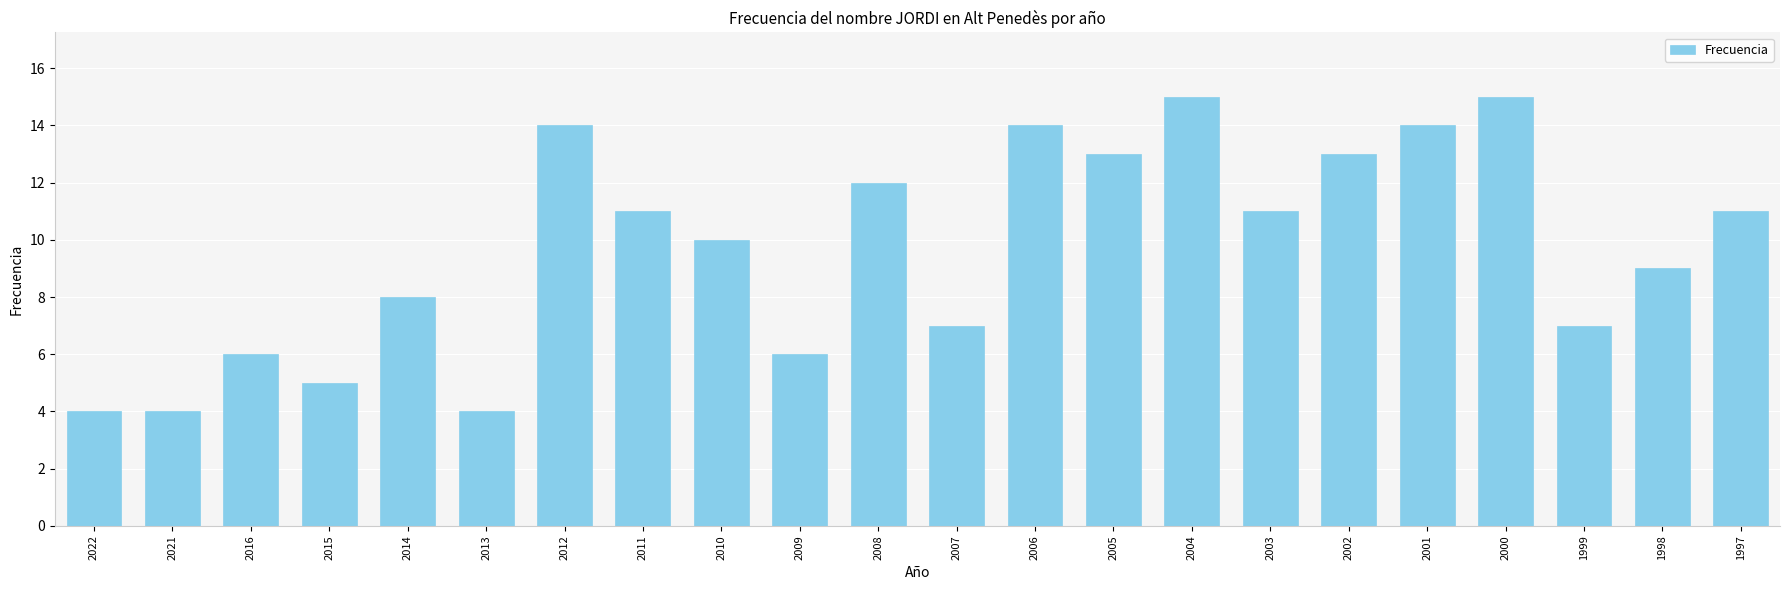

The chart shows a value of 7 at 2007. True or false?

True